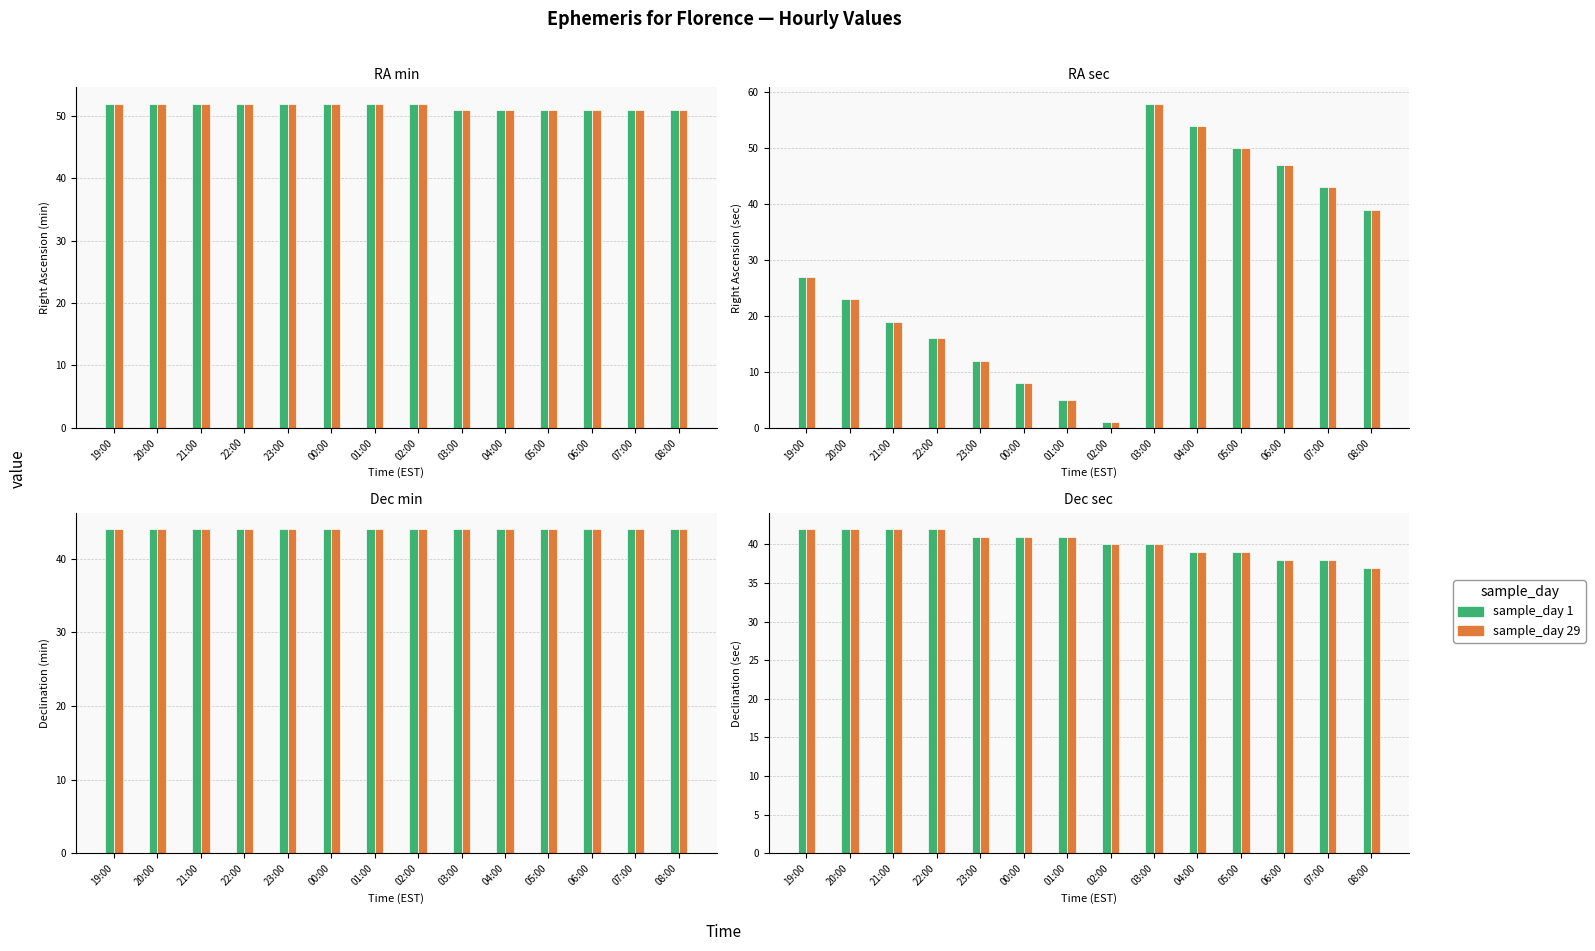

How many Day 1 (Mar 06) values are between 41 and 42?

7